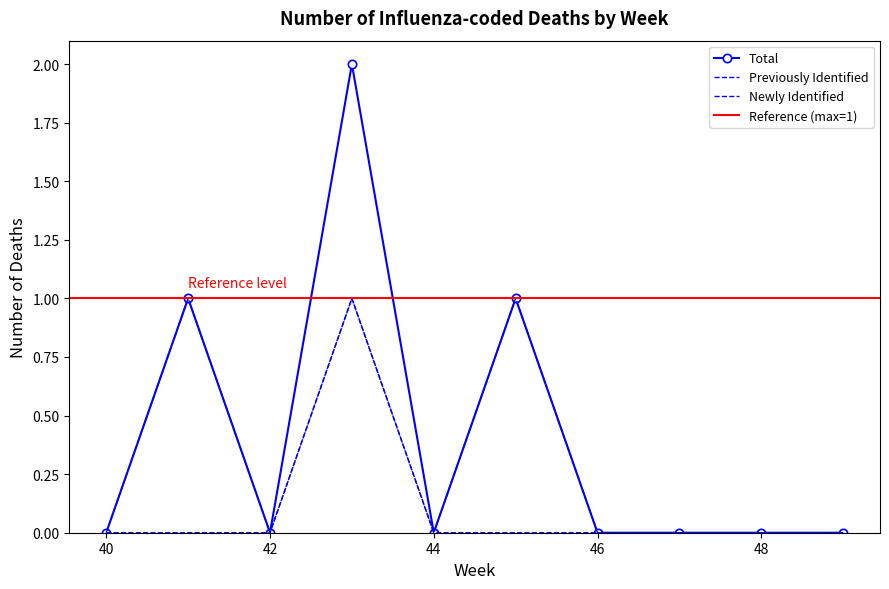

What is the value of the Previously Identified point at the 2nd from the left?

1